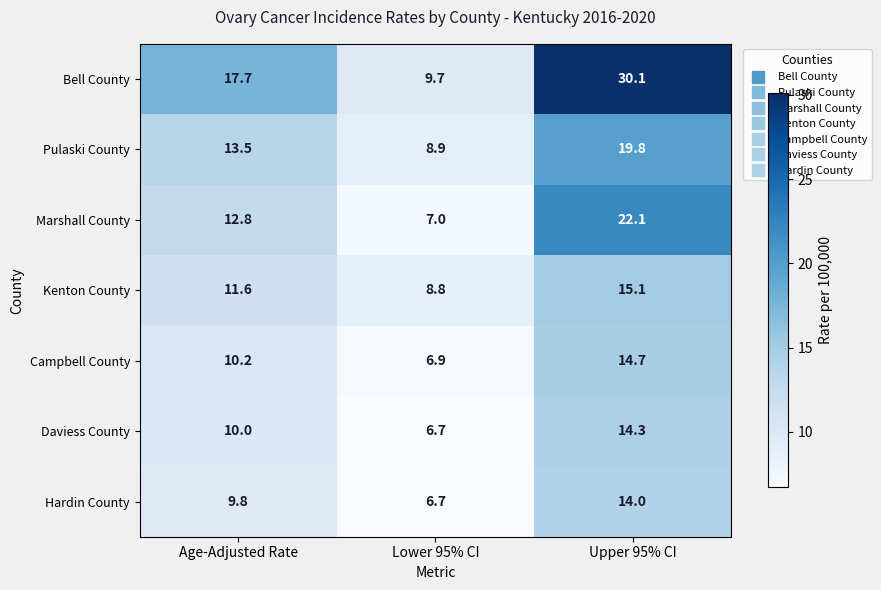

Rank the series by their maximum value, from lowest to highest.

Hardin County, Daviess County, Campbell County, Kenton County, Pulaski County, Marshall County, Bell County